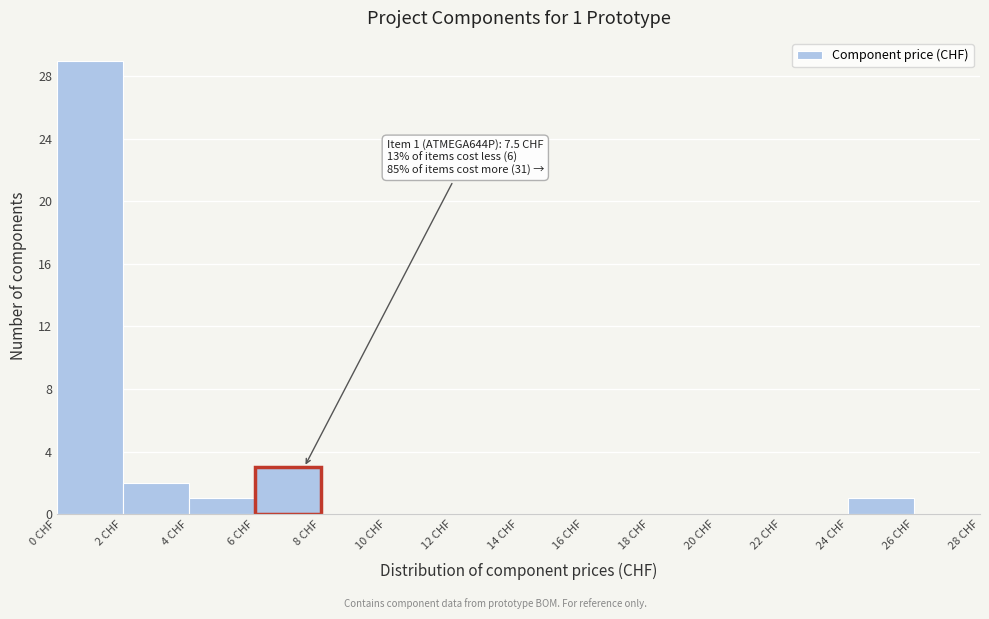

Which range on the x-axis has the tallest bar?

0 to 2